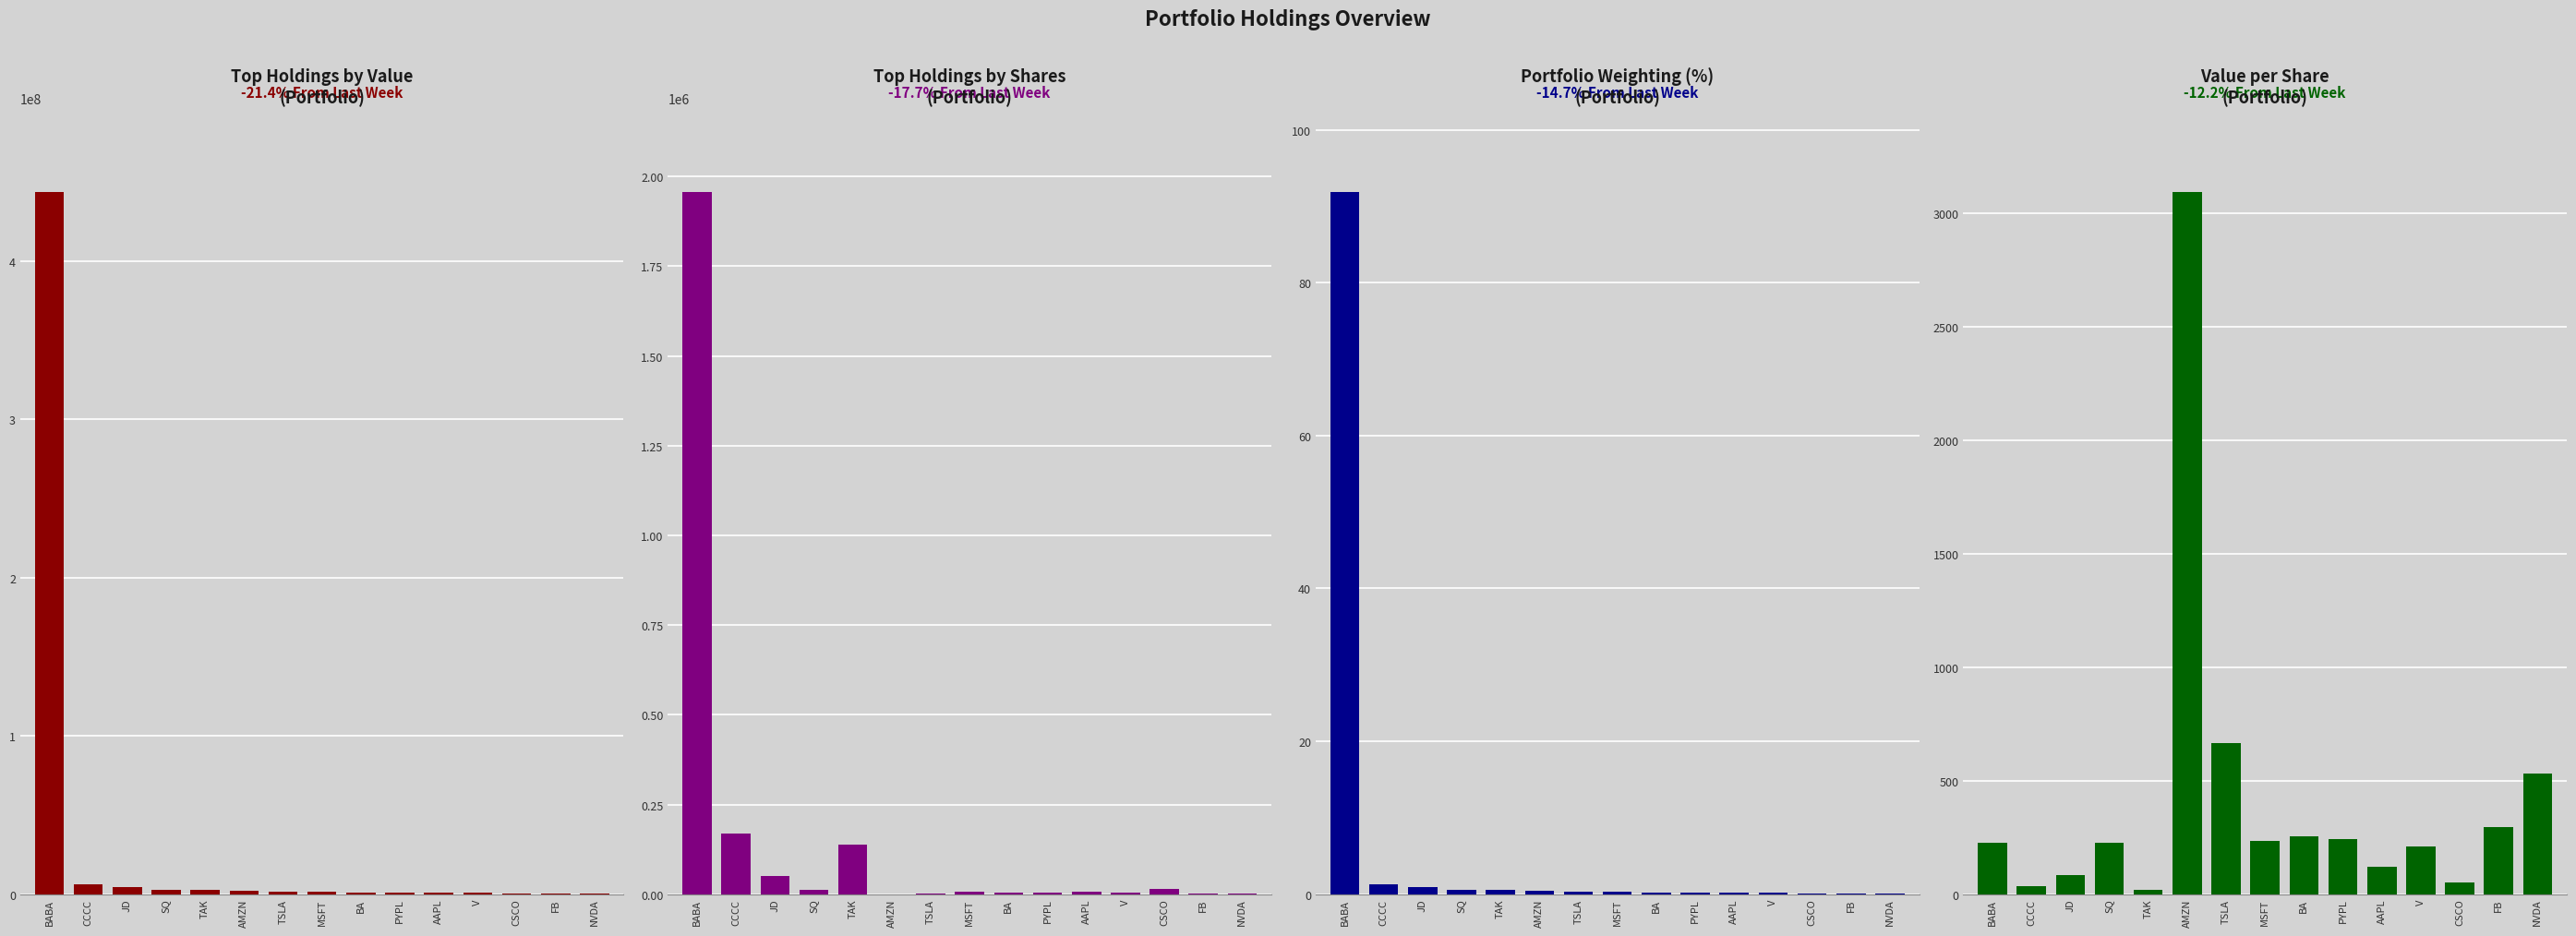

How many values in the Value per Share series are below 227?

7